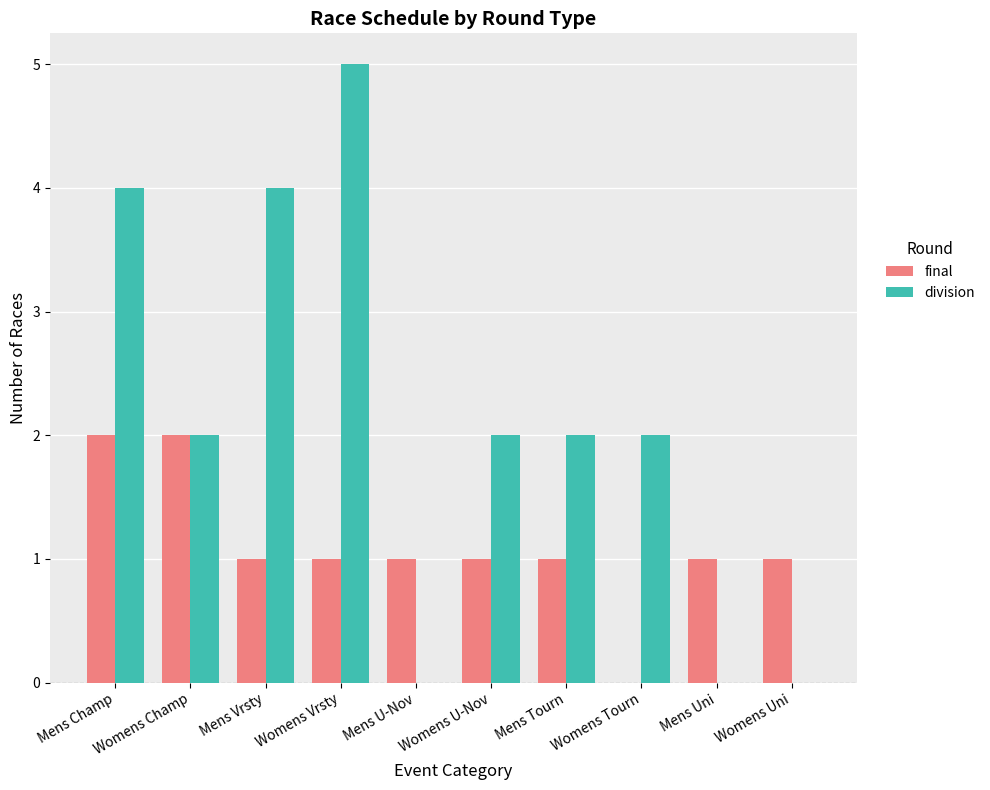

Which series has the largest total across all categories?

division